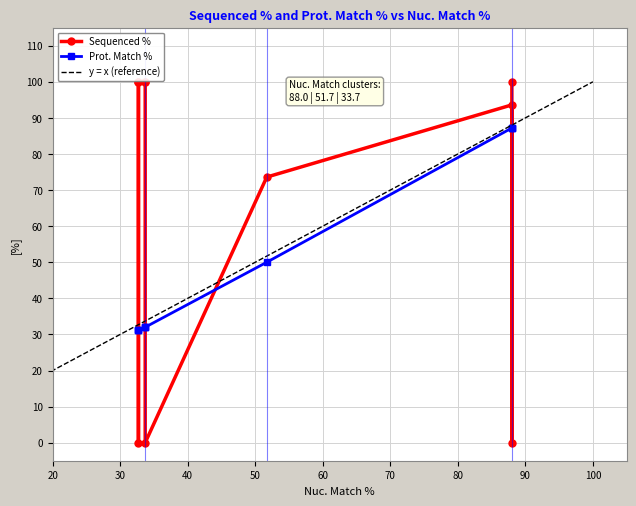

What is the label of the 4th point from the left?

51.7